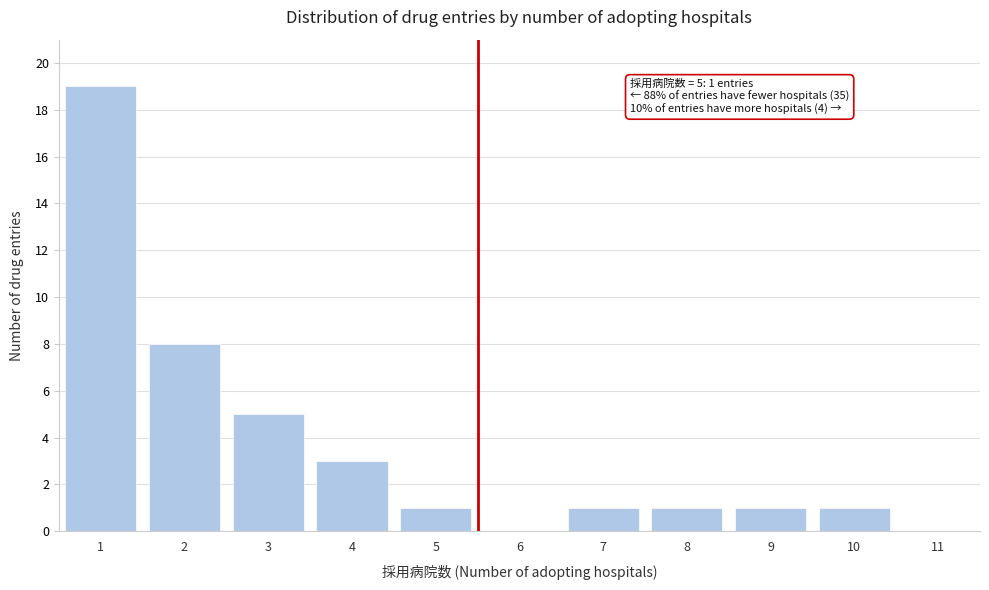

Reading left to right, what are all the values shown in this chart?

1=19	2=8	3=5	4=3	5=1	6=0	7=1	8=1	9=1	10=1	11=0